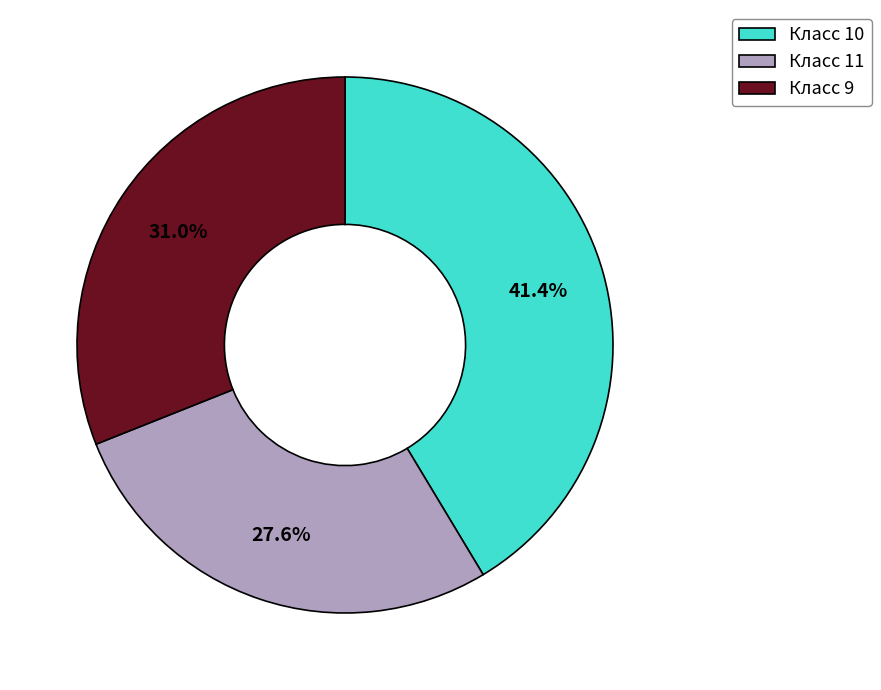

Count the number of slices in the pie.

3